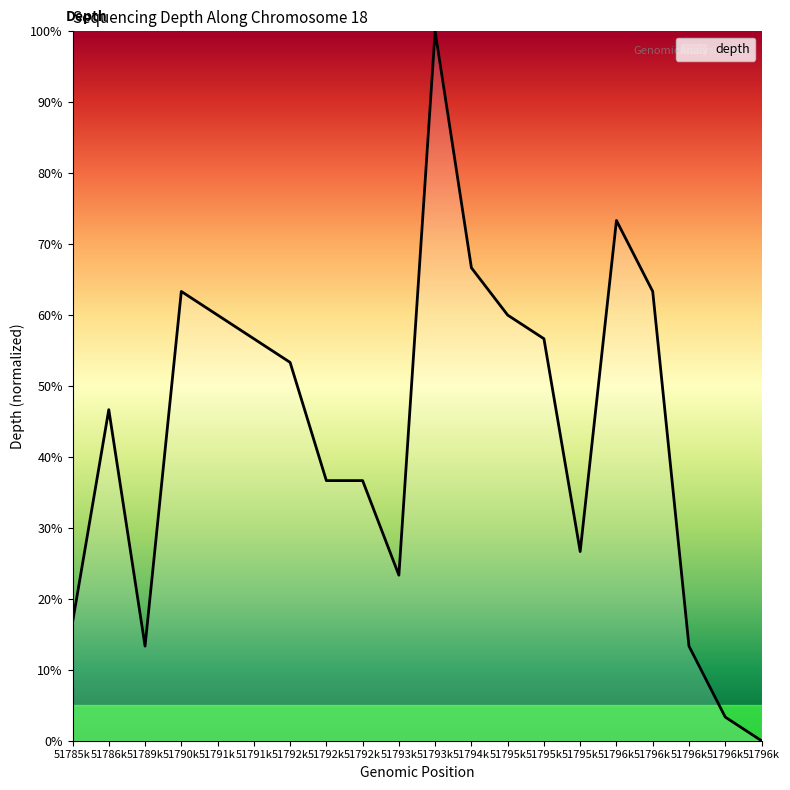

The value at 51792k is 62.3. True or false?

False